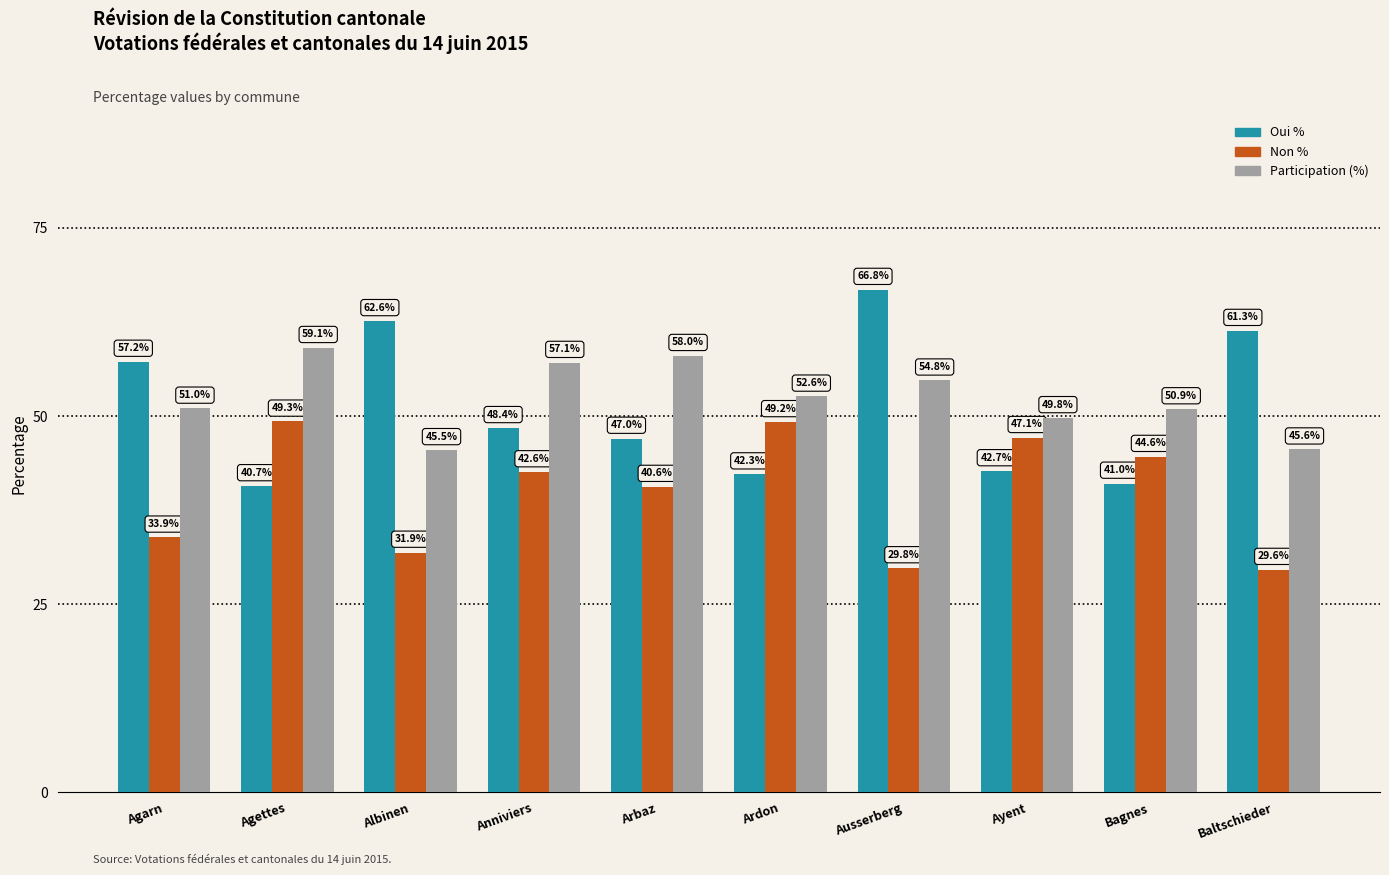

The Non % series shows 40.6 at Arbaz. True or false?

True